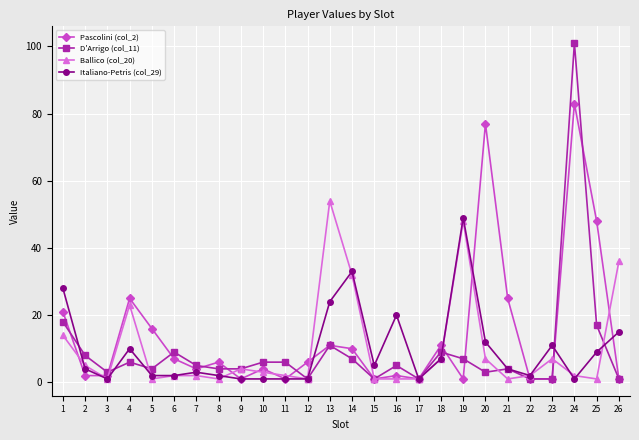

How many categories are shown in the chart?

26